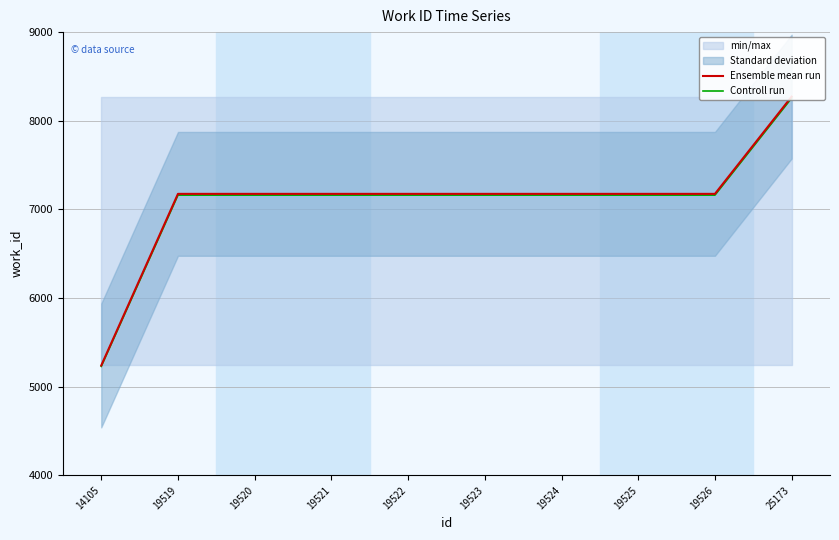

True or false: Controll run and Ensemble mean run cross at least once.

False